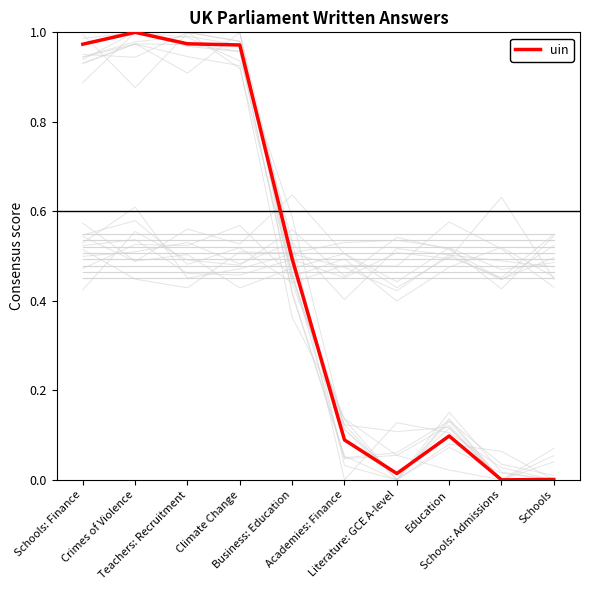

Reading left to right, list all the values displayed in this chart.

Schools: Finance=1.0	Crimes of Violence=1.0	Teachers: Recruitment=1.0	Climate Change=1.0	Business: Education=0.5	Academies: Finance=0.1	Literature: GCE A-level=0.0	Education=0.1	Schools: Admissions=0.0	Schools=0.0